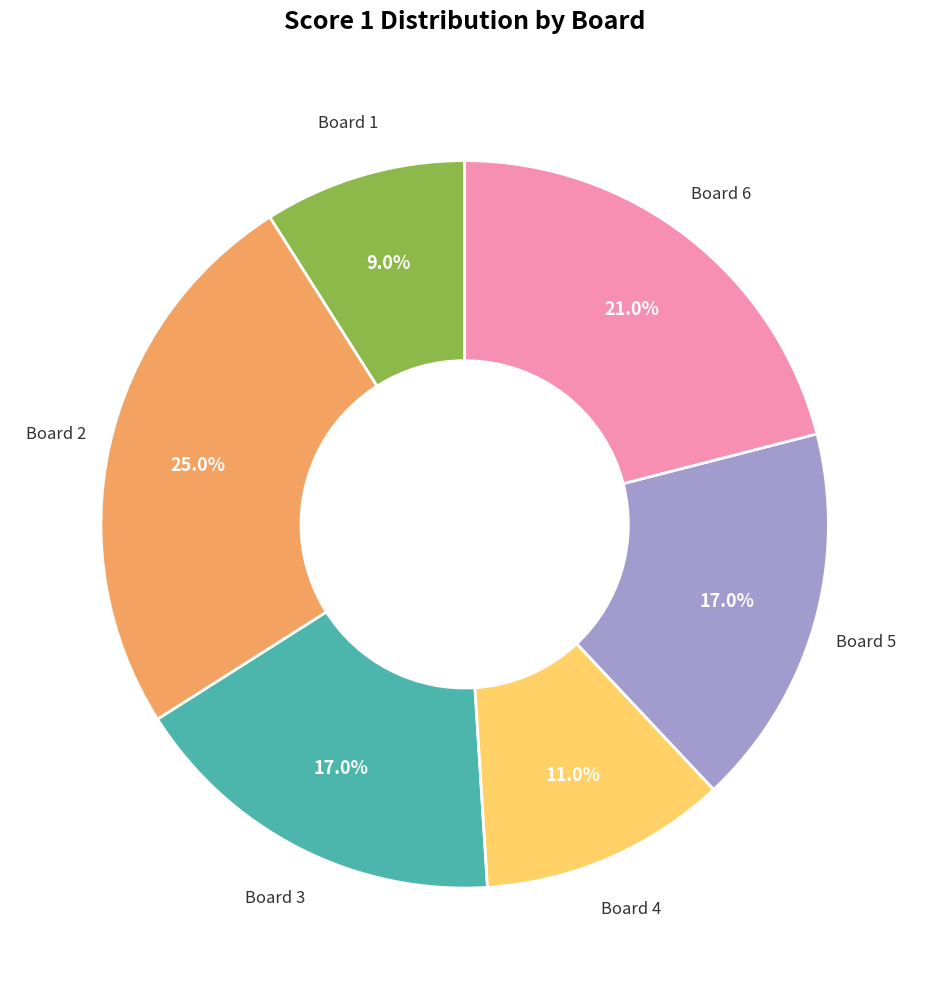

How many segments does this pie chart have?

6